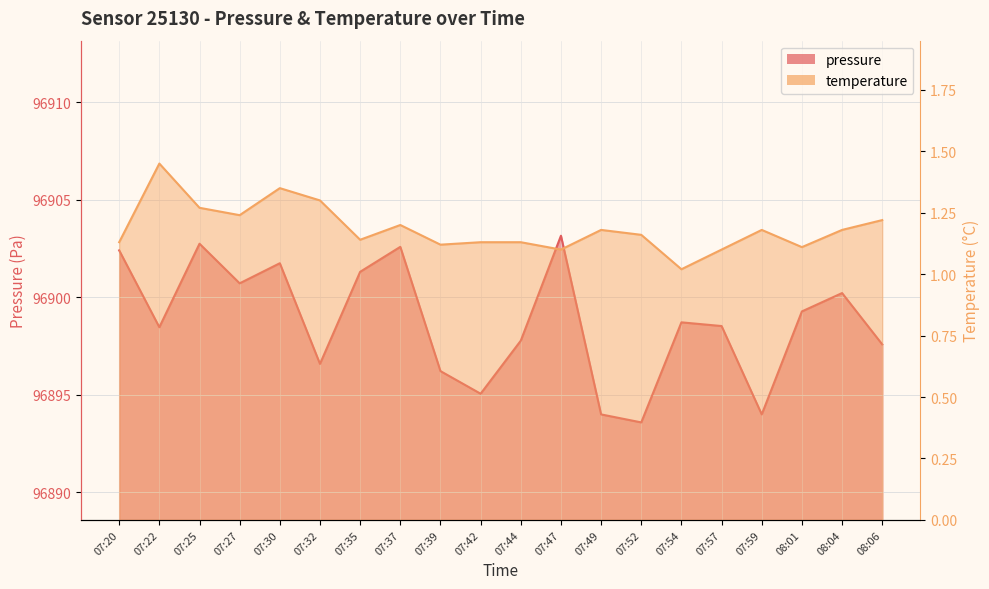

Which series has the largest total across all categories?

pressure